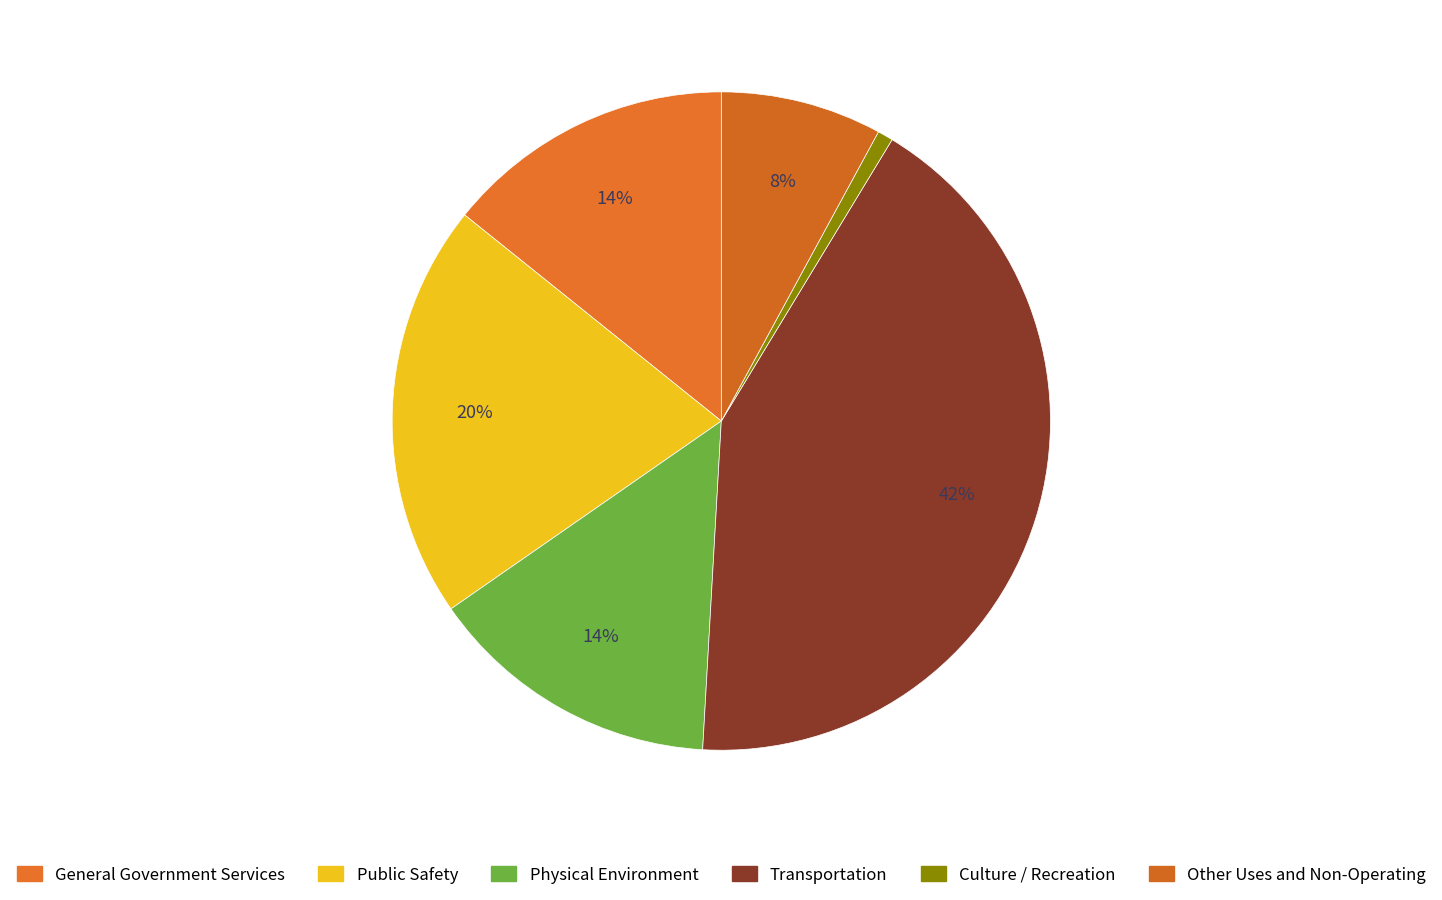

Count the number of slices in the pie.

6